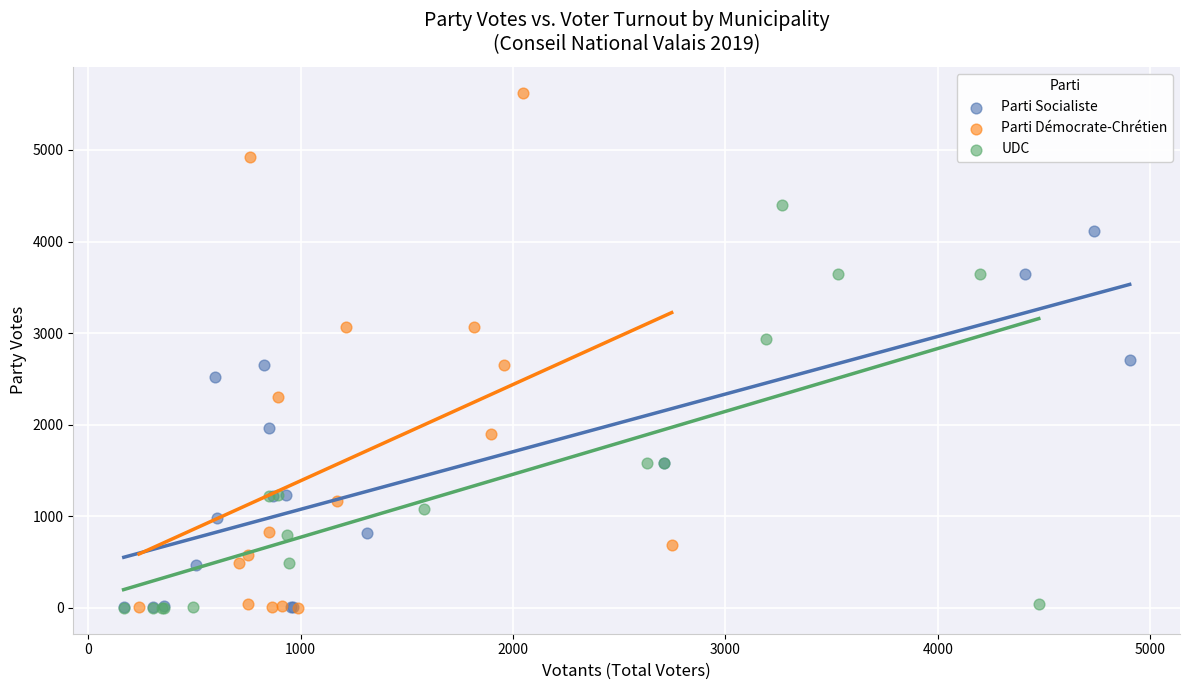

Which series has the largest Y range (max minus min)?

Parti Démocrate-Chrétien